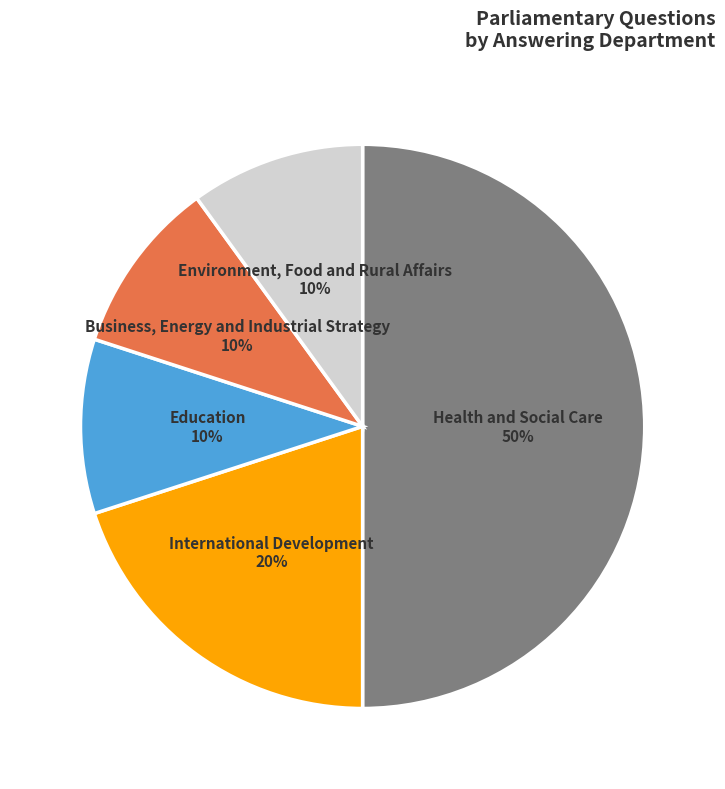

Combined, do Education and Environment, Food and Rural Affairs account for over 50%?

No